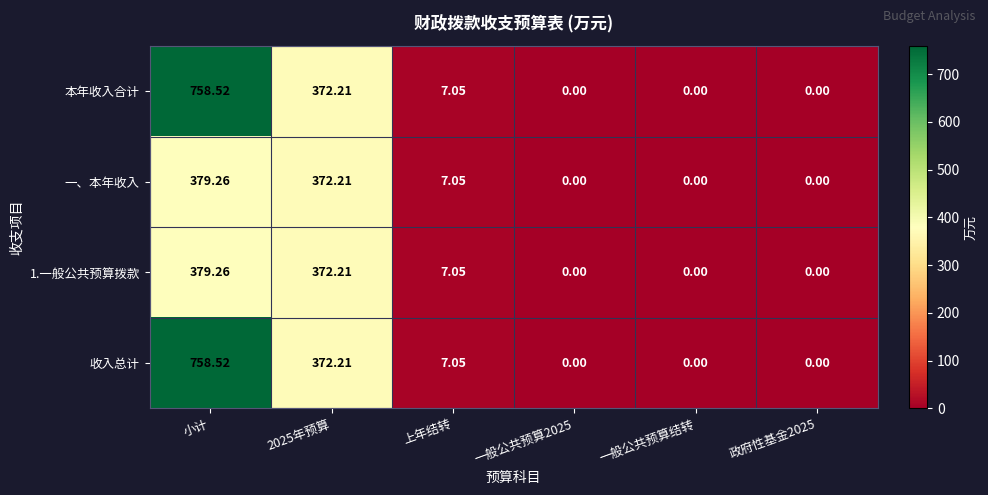

Which label corresponds to the largest value in the chart?

小计